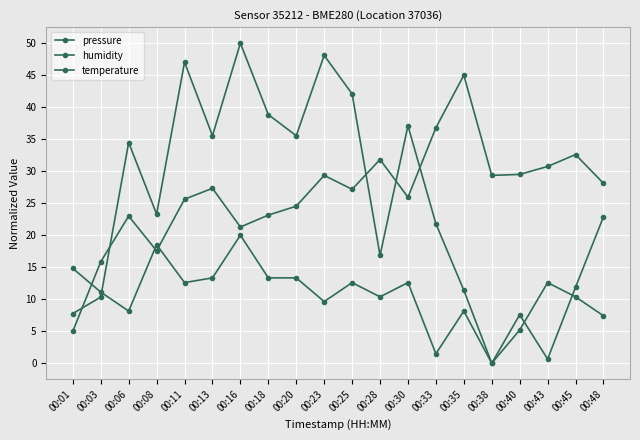

Which series ends up on top after the final intersection of humidity and temperature?

humidity